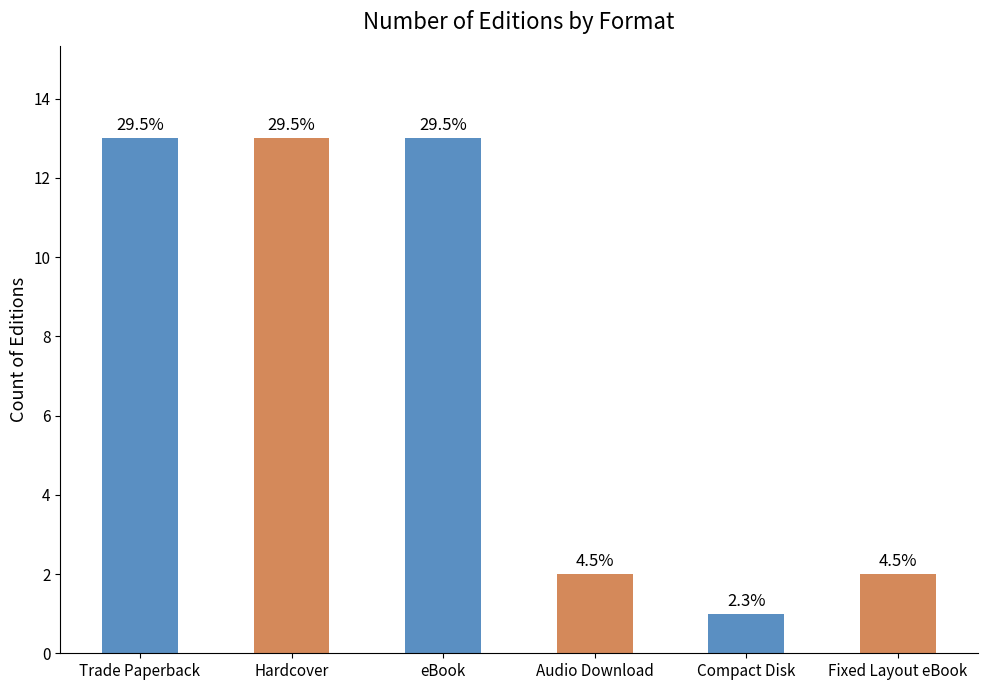

Reading right to left, list all the values displayed in this chart.

2	1	2	13	13	13